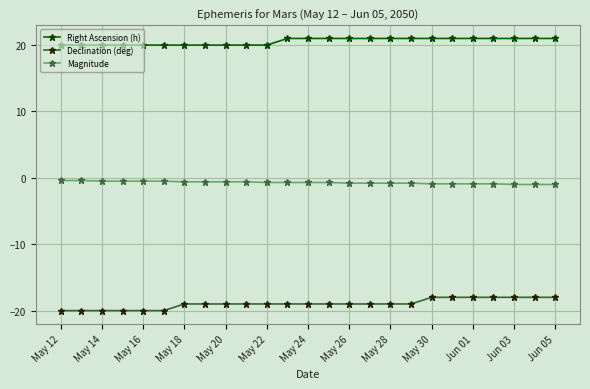

What is the sum of all Magnitude values?

-17.8